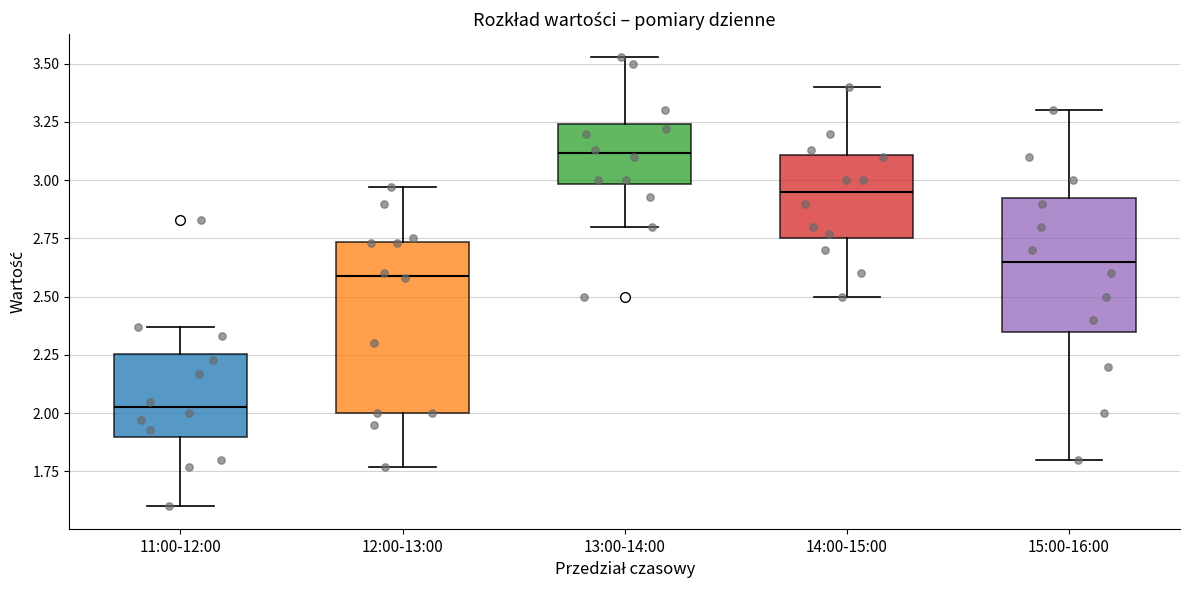

Reading left to right, read every box against the y-axis: the position of its median line, the range the box covers, and the ends of its whiskers. The values are not printed on the chart, so give them approximately, as read against the axis.

11:00-12:00: median 2.05, box 1.90 to 2.25, whiskers 1.60 to 2.35
12:00-13:00: median 2.60, box 2.00 to 2.75, whiskers 1.75 to 2.95
13:00-14:00: median 3.10, box 3.00 to 3.25, whiskers 2.80 to 3.55
14:00-15:00: median 2.95, box 2.75 to 3.10, whiskers 2.50 to 3.40
15:00-16:00: median 2.65, box 2.35 to 2.95, whiskers 1.80 to 3.30